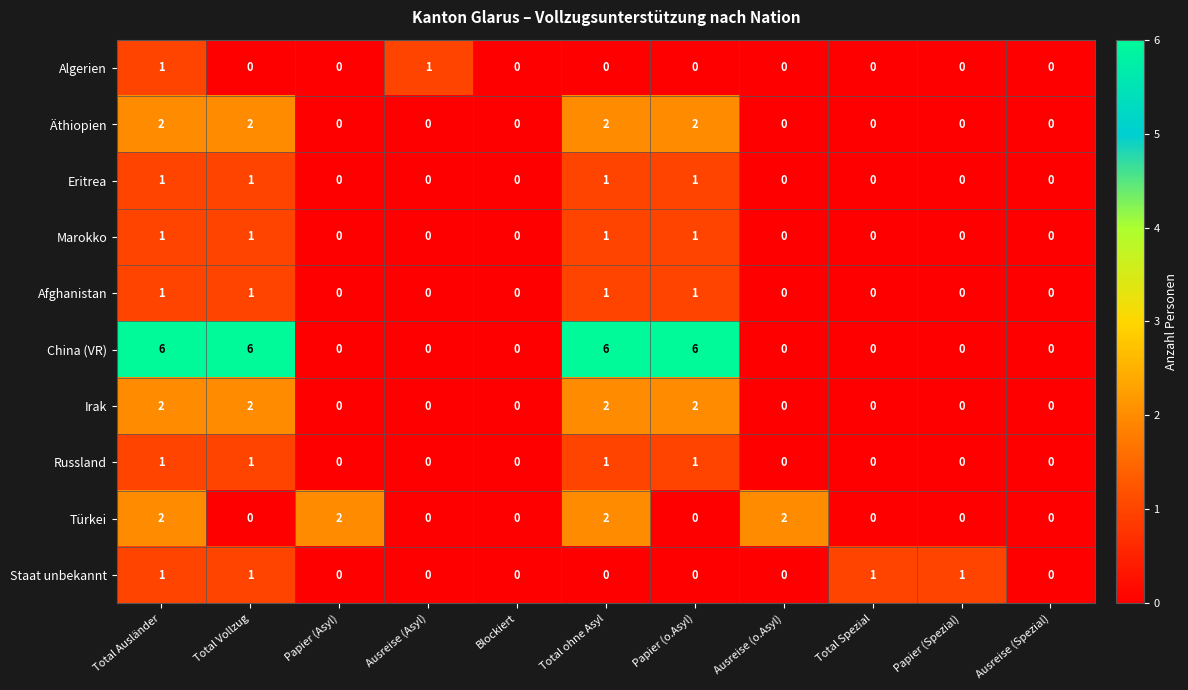

At how many categories does at least one series exceed 3?

4